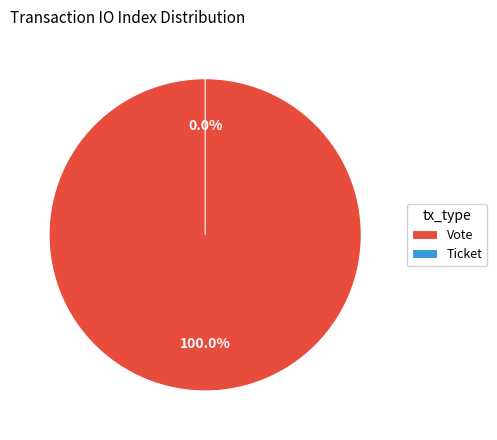

Which category has the smallest portion of the pie?

Ticket